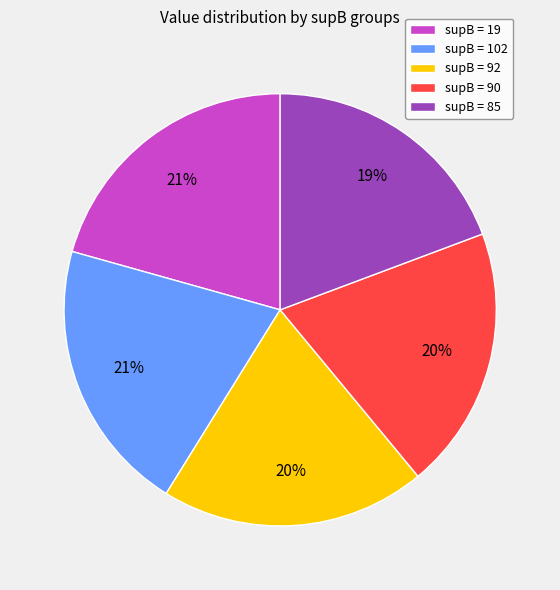

Is the sum of supB = 85 and supB = 90 greater than half?

No